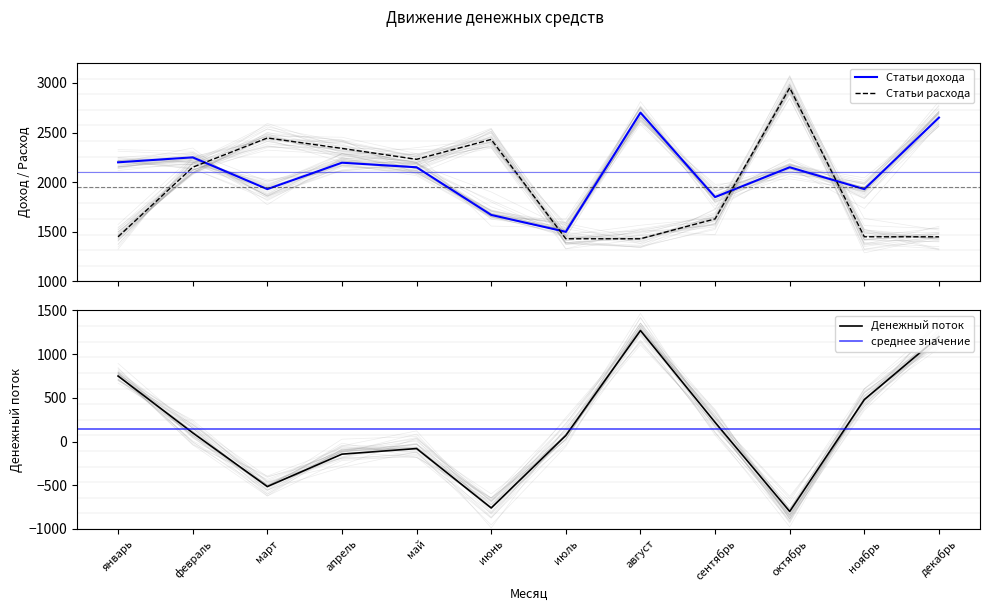

How many lines are shown in the chart?

3